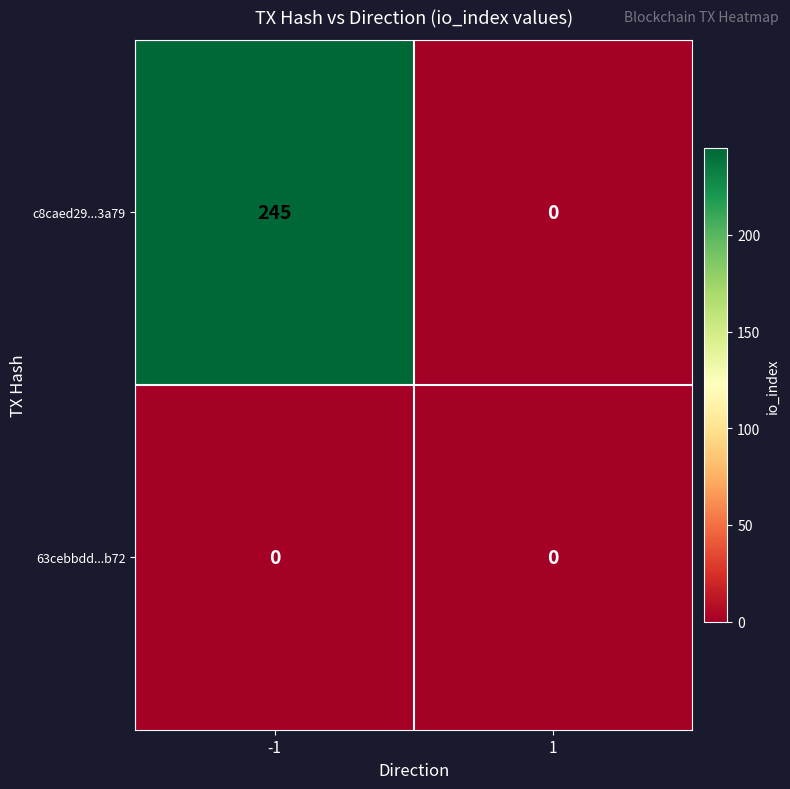

Which series changed the most between -1 and 1?

c8caed29...3a79